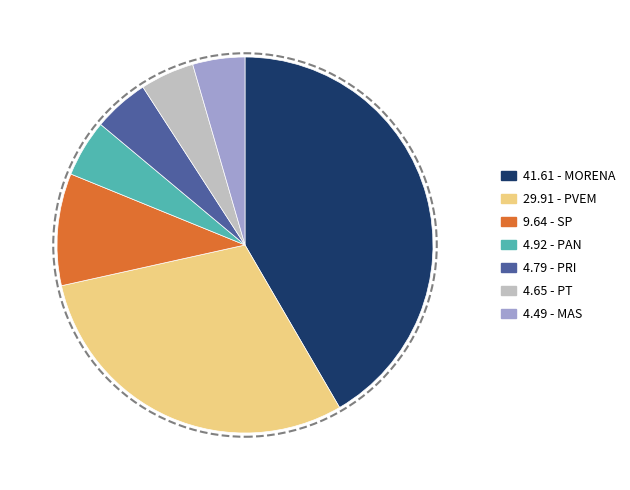

Does any single category account for the majority?

No